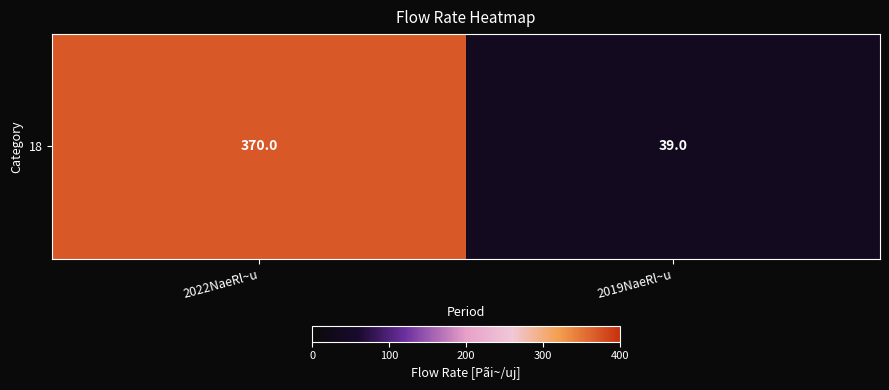

Rank the categories by value from highest to lowest.

2022NaeRl~u, 2019NaeRl~u